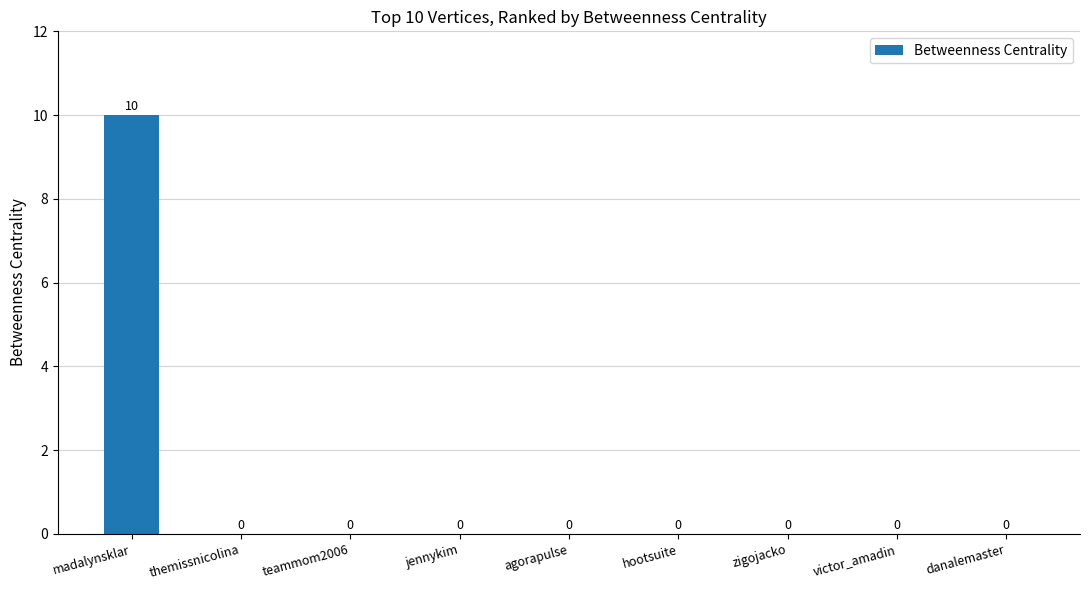

What is the sum of all values?

10